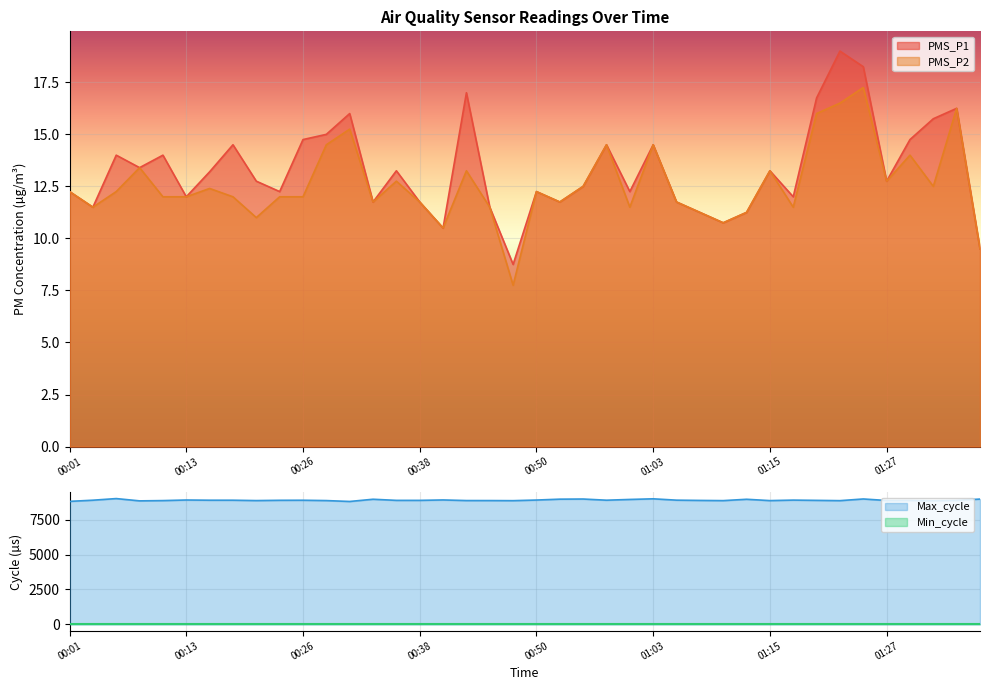

Where is the first local maximum for PMS_P2?

00:08